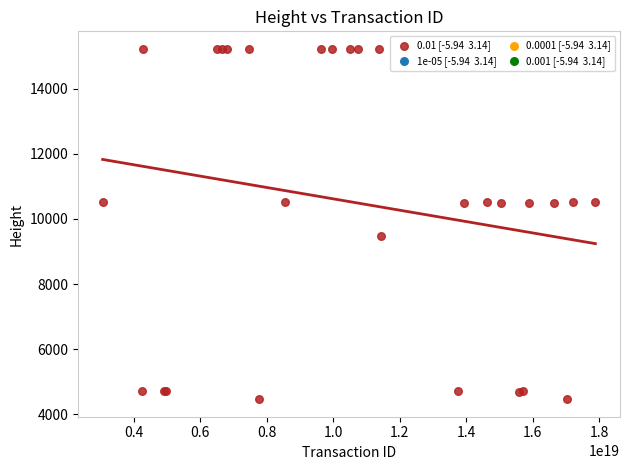

What Y value in the scatter plot is closest to 9845?

9493